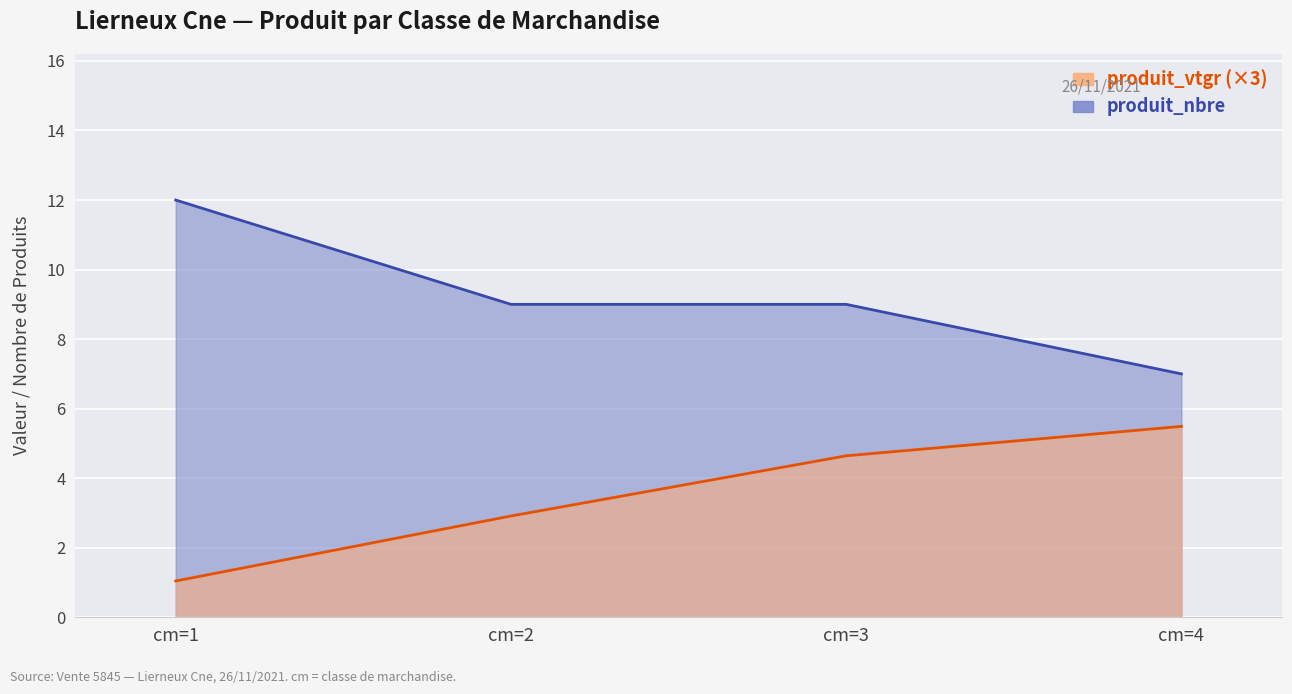

What is the lowest value of the produit_nbre series?

7.0